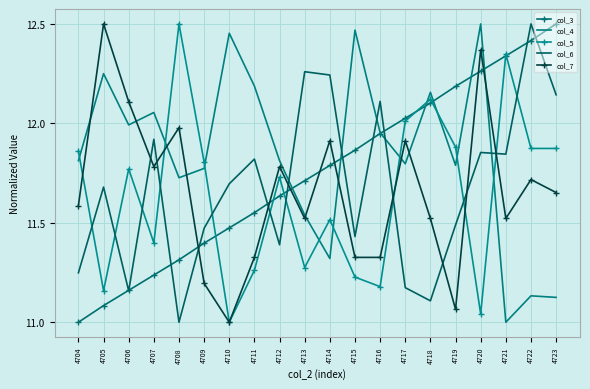

Where do col_7 and col_6 first cross each other?

4706 and 4707